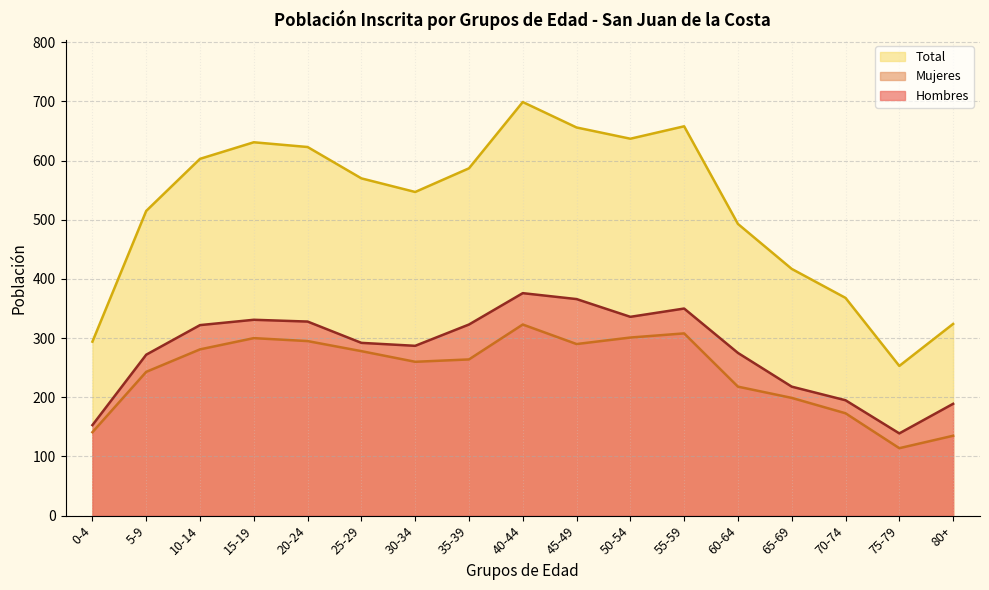

Which series has the largest total across all categories?

Total